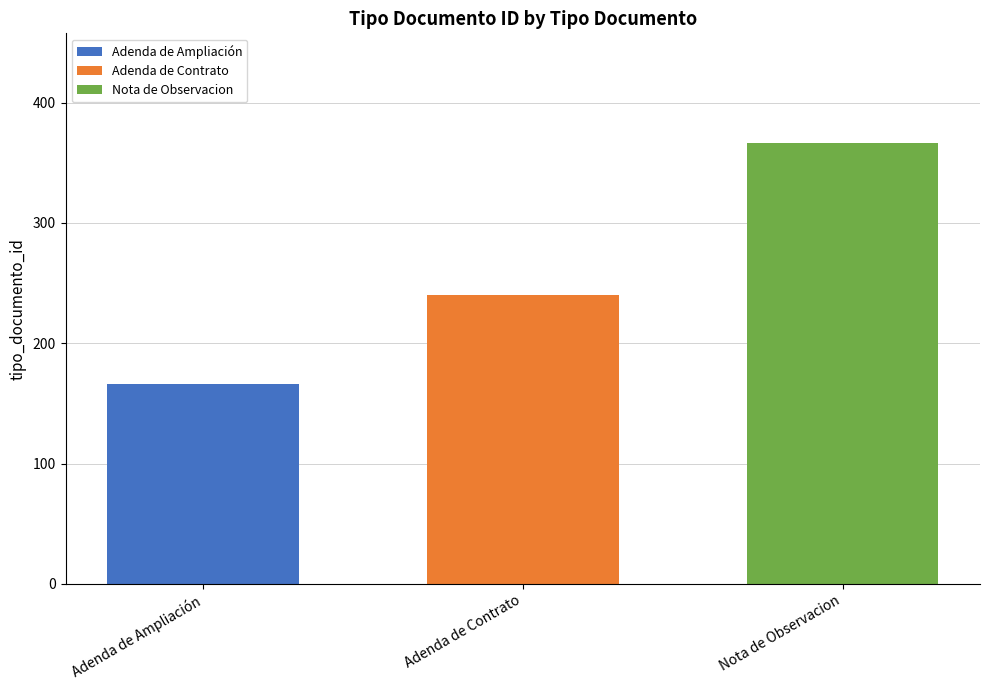

Which series has the widest spread of values?

Adenda de Ampliación